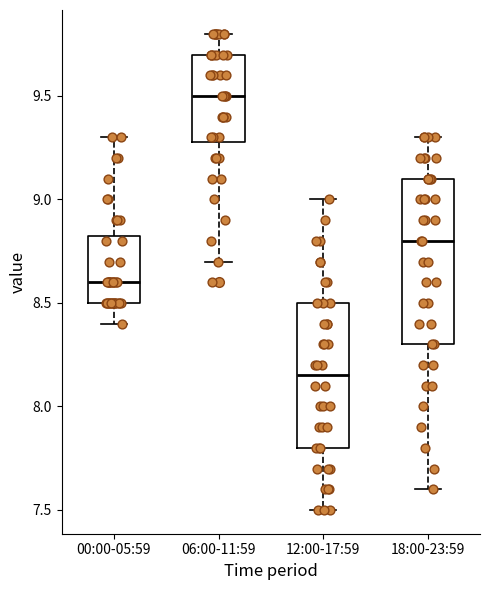

Reading left to right, transcribe this box plot: for each box, give where its median line is, the range the box spans, and where its two whiskers end, as read against the y-axis. The values are not printed on the chart, so give them approximately, as read against the axis.

00:00-05:59: median 8.60, box 8.50 to 8.85, whiskers 8.40 to 9.30
06:00-11:59: median 9.50, box 9.30 to 9.70, whiskers 8.70 to 9.80
12:00-17:59: median 8.15, box 7.80 to 8.50, whiskers 7.50 to 9.00
18:00-23:59: median 8.80, box 8.30 to 9.10, whiskers 7.60 to 9.30